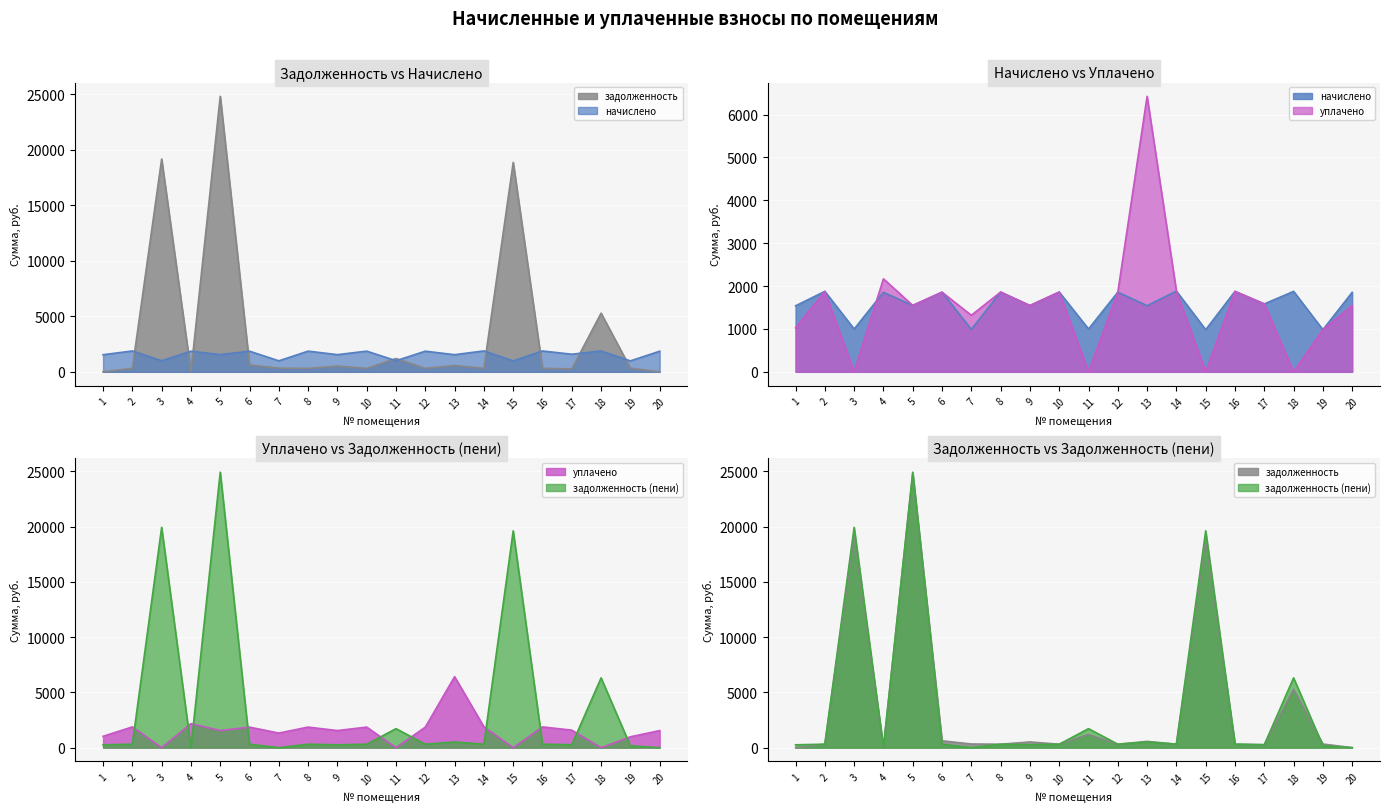

Which series has the largest range (max minus min)?

задолженность (пени)